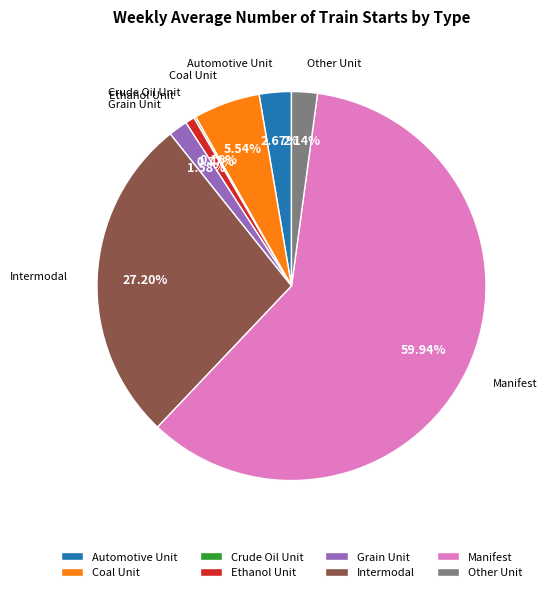

To the nearest percent, what is the combined percentage of Ethanol Unit and Automotive Unit?

3%